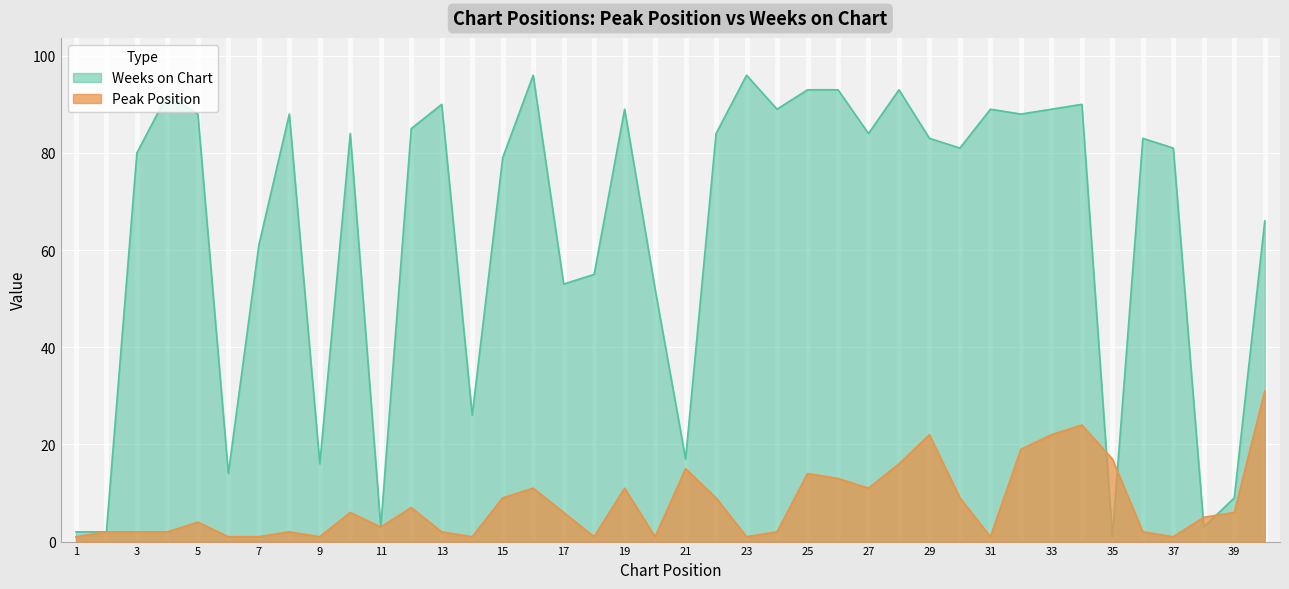

What is the sum of all Peak Position values?

314